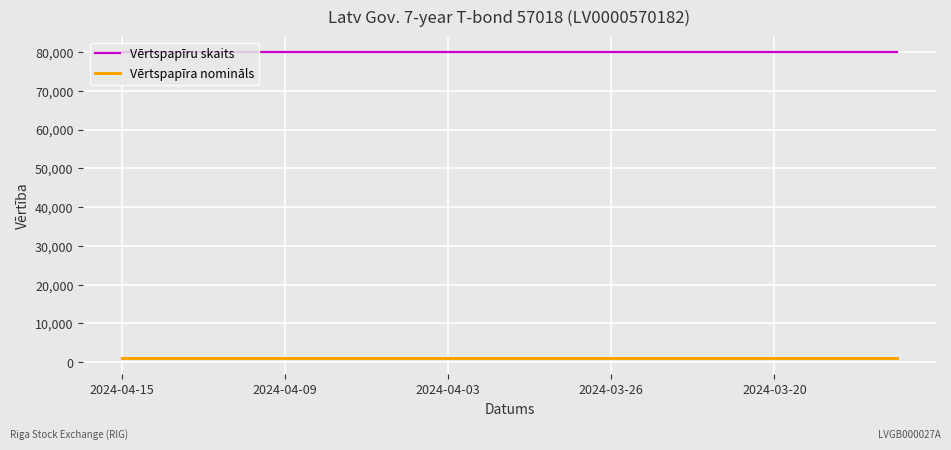

What is the lowest value of the Vērtspapīru skaits series?

80000